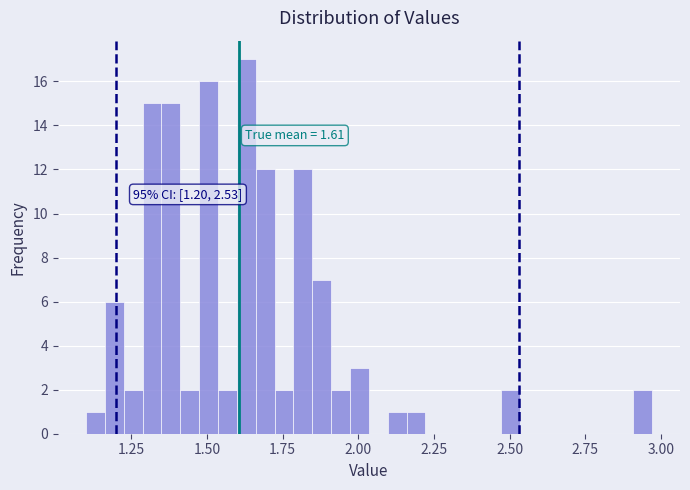

Read against the x-axis, roughly where is the centre of the tallest bar?

1.65